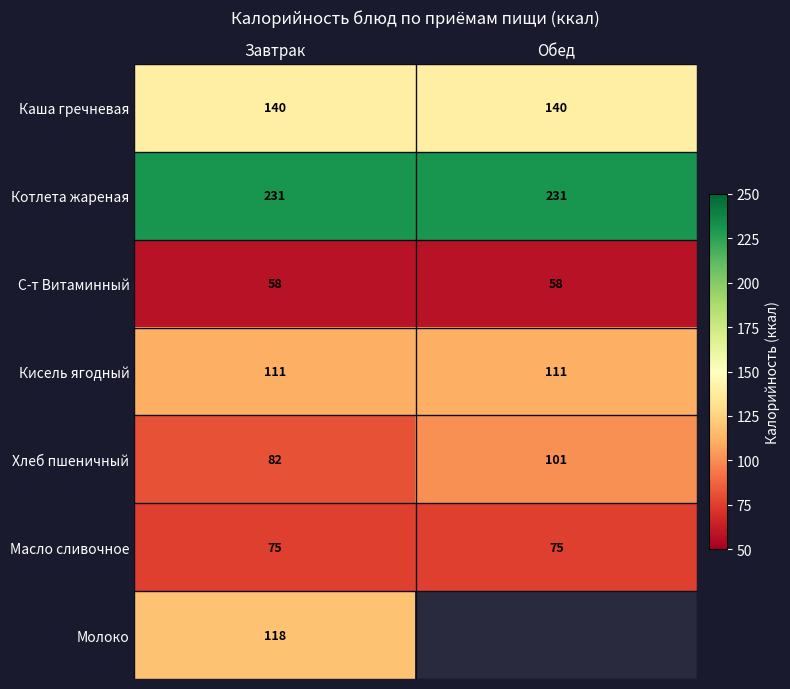

True or false: Каша гречневая has a value of 182.0 at Обед.

False